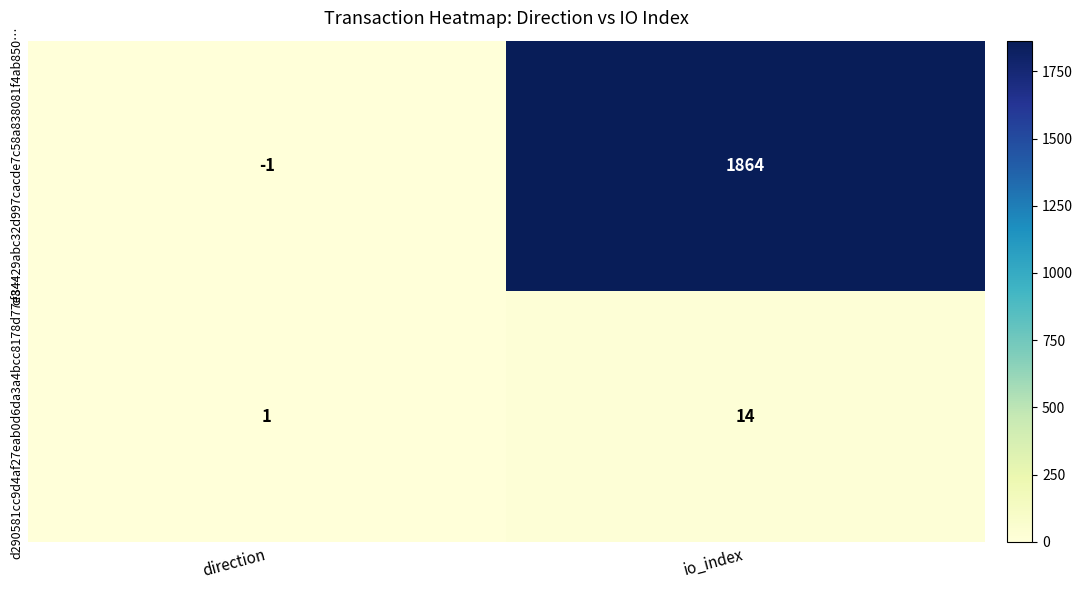

Rank the series at io_index from highest to lowest value.

cf34429abc32d997cacde7c58a838081f4ab850…, d290581cc9d4af27eab0d6da3a4bcc8178d77e8…